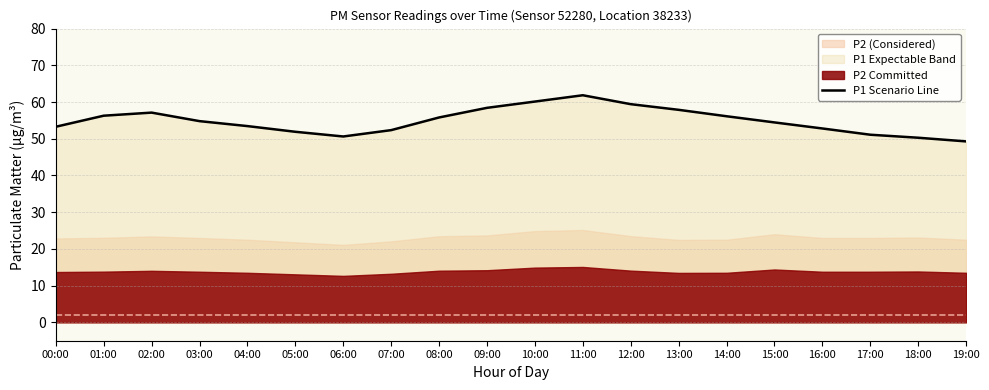

At which label is the value closest to 55?

03:00